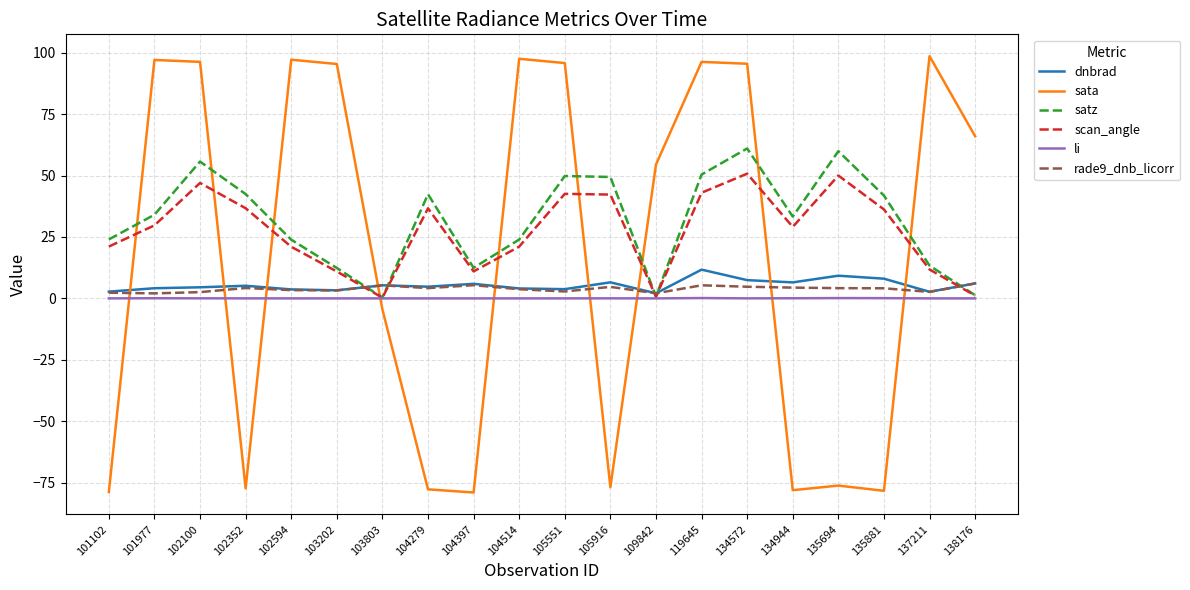

Where is the first local minimum for sata?

102352